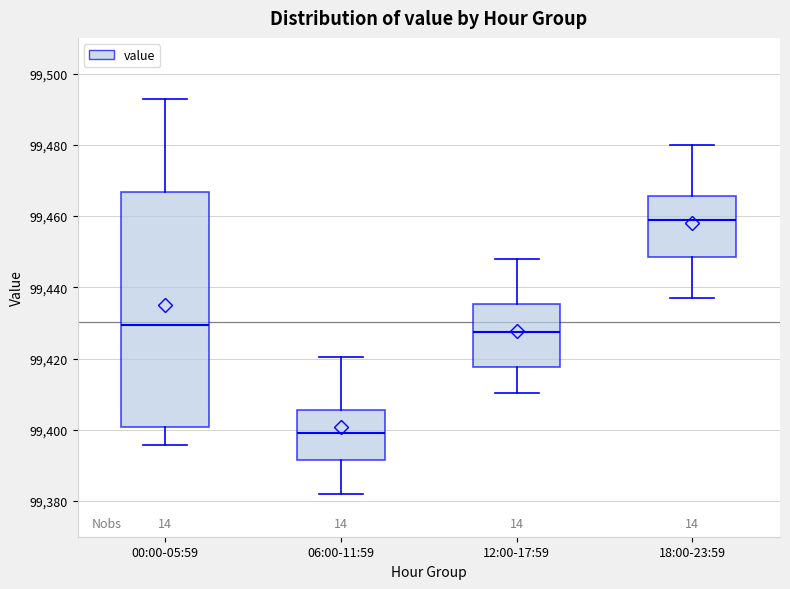

Reading left to right, read every box against the y-axis: the position of its median line, the range the box covers, and the ends of its whiskers. The values are not printed on the chart, so give them approximately, as read against the axis.

00:00-05:59: median 99430, box 99400 to 99466, whiskers 99396 to 99492
06:00-11:59: median 99400, box 99392 to 99406, whiskers 99382 to 99420
12:00-17:59: median 99428, box 99418 to 99436, whiskers 99410 to 99448
18:00-23:59: median 99460, box 99448 to 99466, whiskers 99438 to 99480